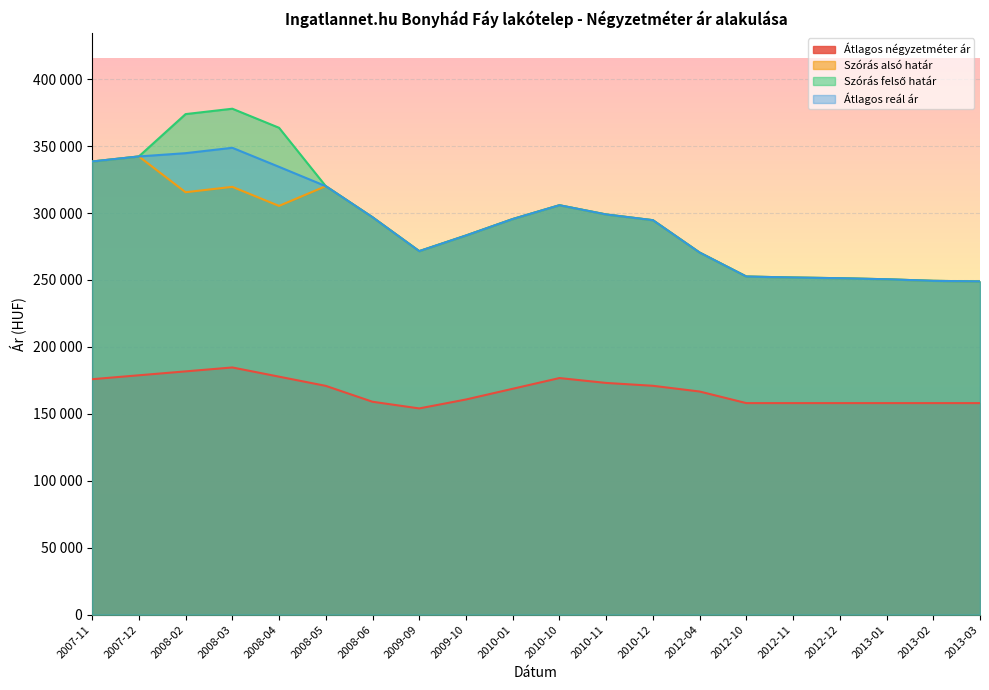

What is the spread (max minus min) of values at 2013-01?

92507